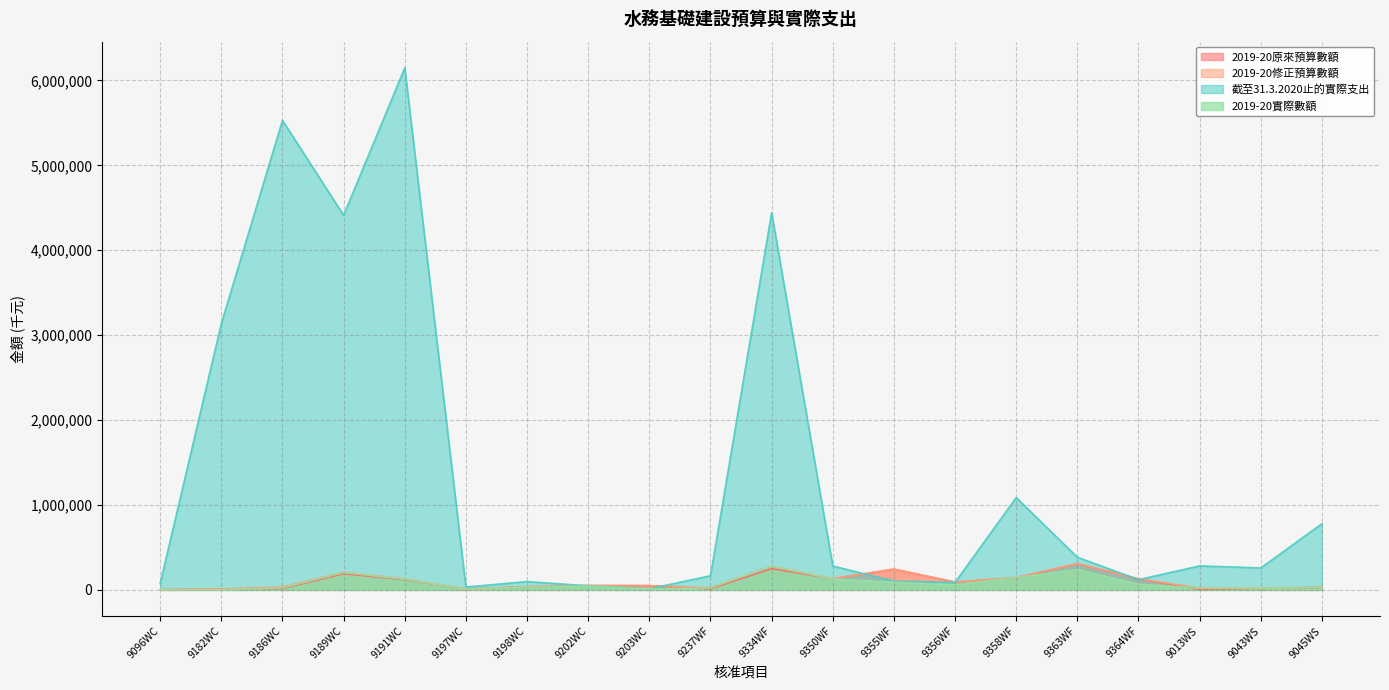

Where is 2019-20修正預算數額 nearest to the value 154862?

9358WF